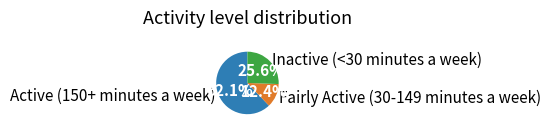

Rank the categories by value from highest to lowest.

Active (150+ minutes a week), Inactive (<30 minutes a week), Fairly Active (30-149 minutes a week)